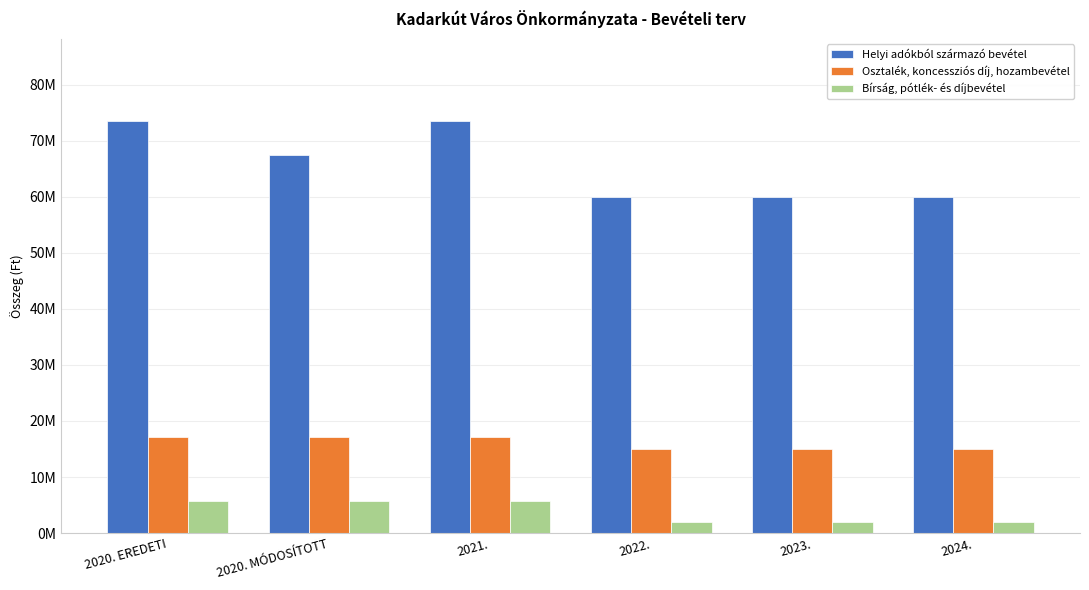

What are all the series names shown in the legend?

Helyi adókból származó bevétel, Osztalék, koncessziós díj, hozambevétel, Bírság, pótlék- és díjbevétel